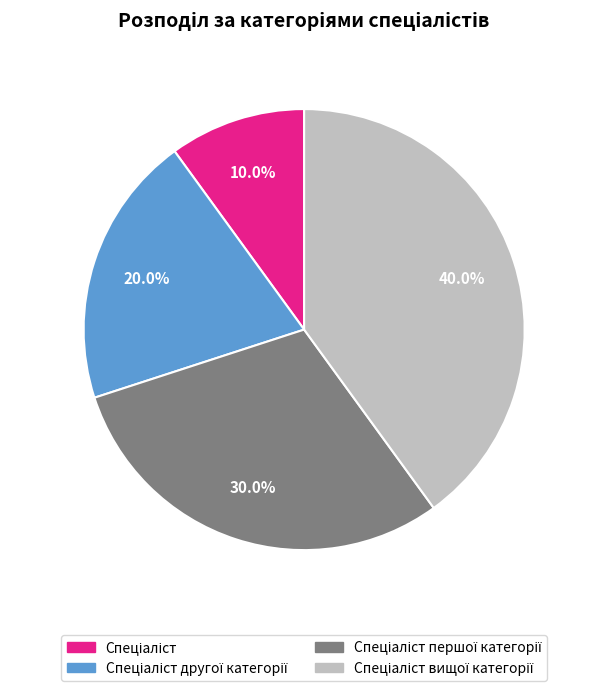

Does any single category account for the majority?

No